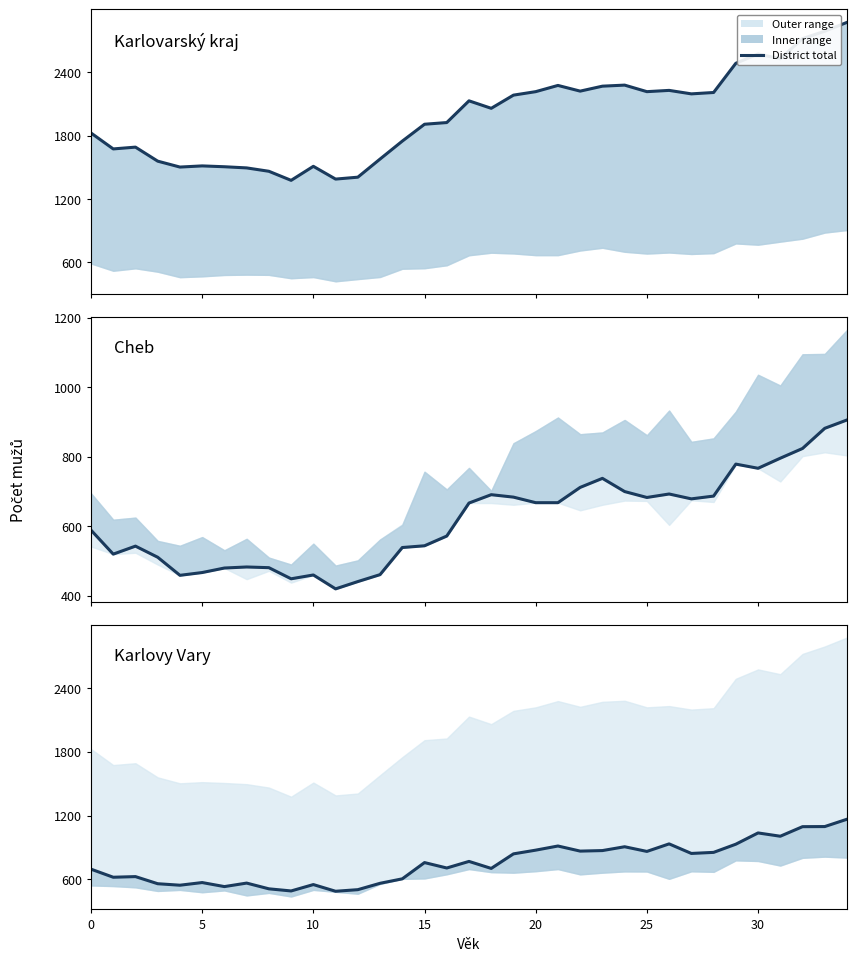

True or false: Karlovarský kraj and Cheb cross at least once.

False